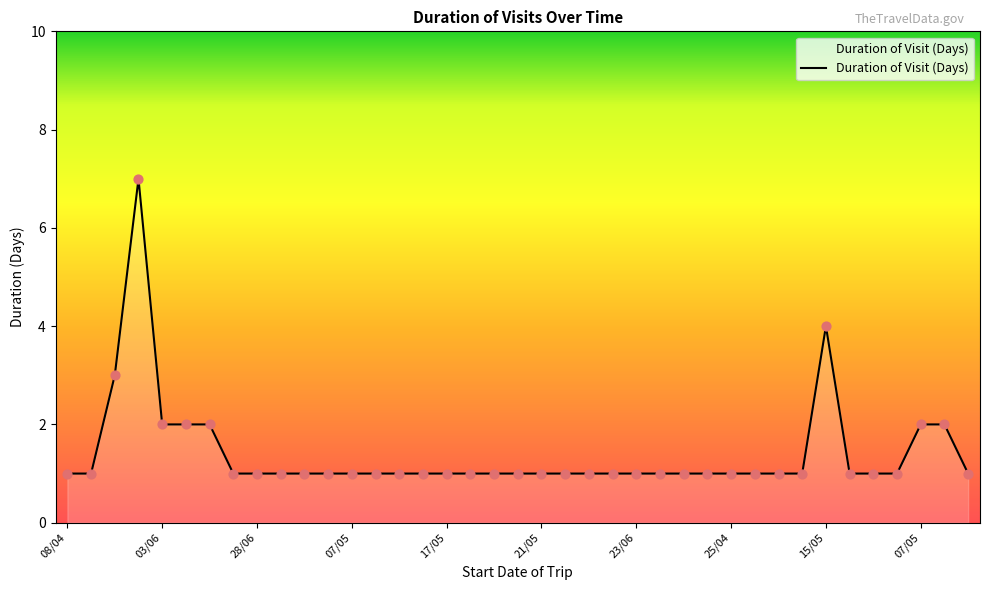

What is the maximum value shown in the chart?

7